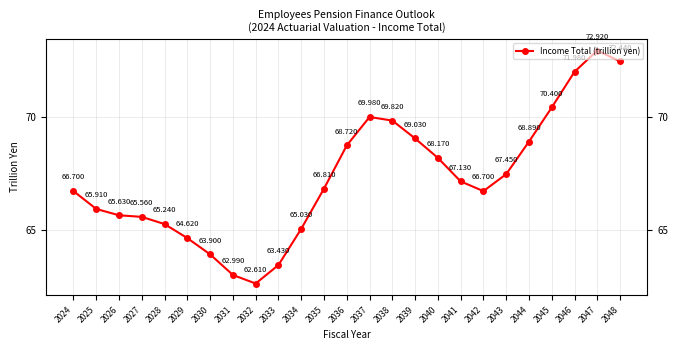

What value does the data have at 2037?

70.0